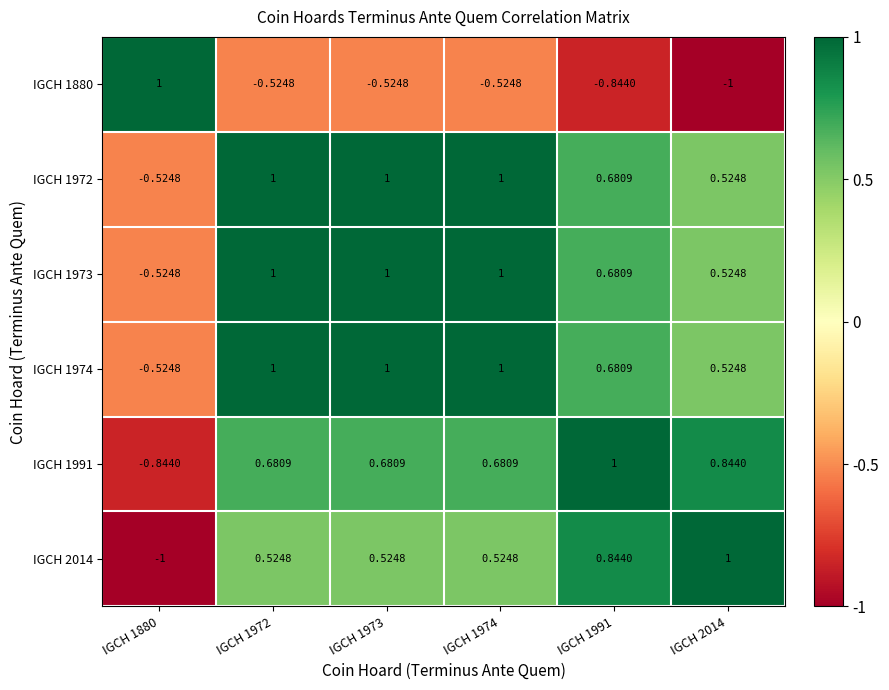

Reading left to right, extract all data points from this chart.

IGCH 1880: IGCH 1880=1.0	IGCH 1972=-0.5	IGCH 1973=-0.5	IGCH 1974=-0.5	IGCH 1991=-0.8	IGCH 2014=-1.0
IGCH 1972: IGCH 1880=-0.5	IGCH 1972=1.0	IGCH 1973=1.0	IGCH 1974=1.0	IGCH 1991=0.7	IGCH 2014=0.5
IGCH 1973: IGCH 1880=-0.5	IGCH 1972=1.0	IGCH 1973=1.0	IGCH 1974=1.0	IGCH 1991=0.7	IGCH 2014=0.5
IGCH 1974: IGCH 1880=-0.5	IGCH 1972=1.0	IGCH 1973=1.0	IGCH 1974=1.0	IGCH 1991=0.7	IGCH 2014=0.5
IGCH 1991: IGCH 1880=-0.8	IGCH 1972=0.7	IGCH 1973=0.7	IGCH 1974=0.7	IGCH 1991=1.0	IGCH 2014=0.8
IGCH 2014: IGCH 1880=-1.0	IGCH 1972=0.5	IGCH 1973=0.5	IGCH 1974=0.5	IGCH 1991=0.8	IGCH 2014=1.0